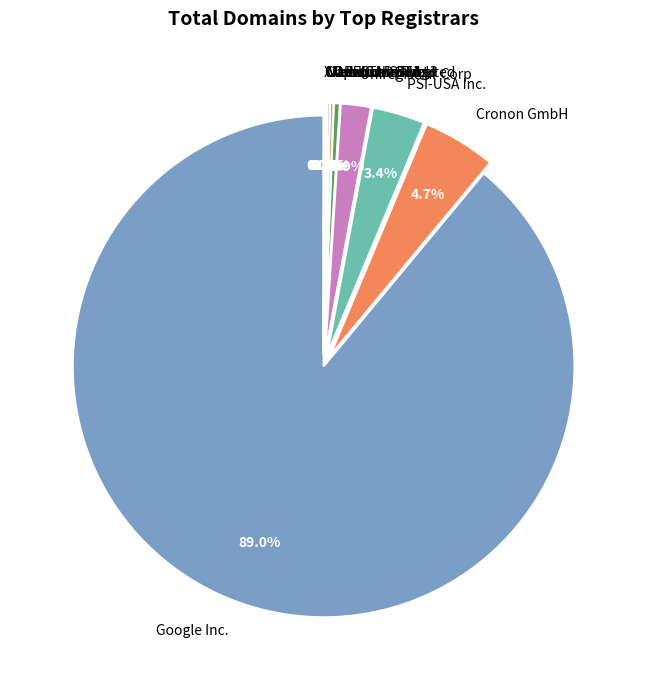

Is there any slice that represents more than half of the pie?

Yes